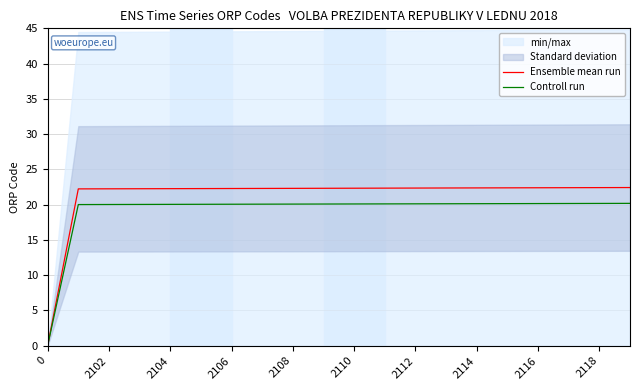

What is the greatest value displayed?

22.4